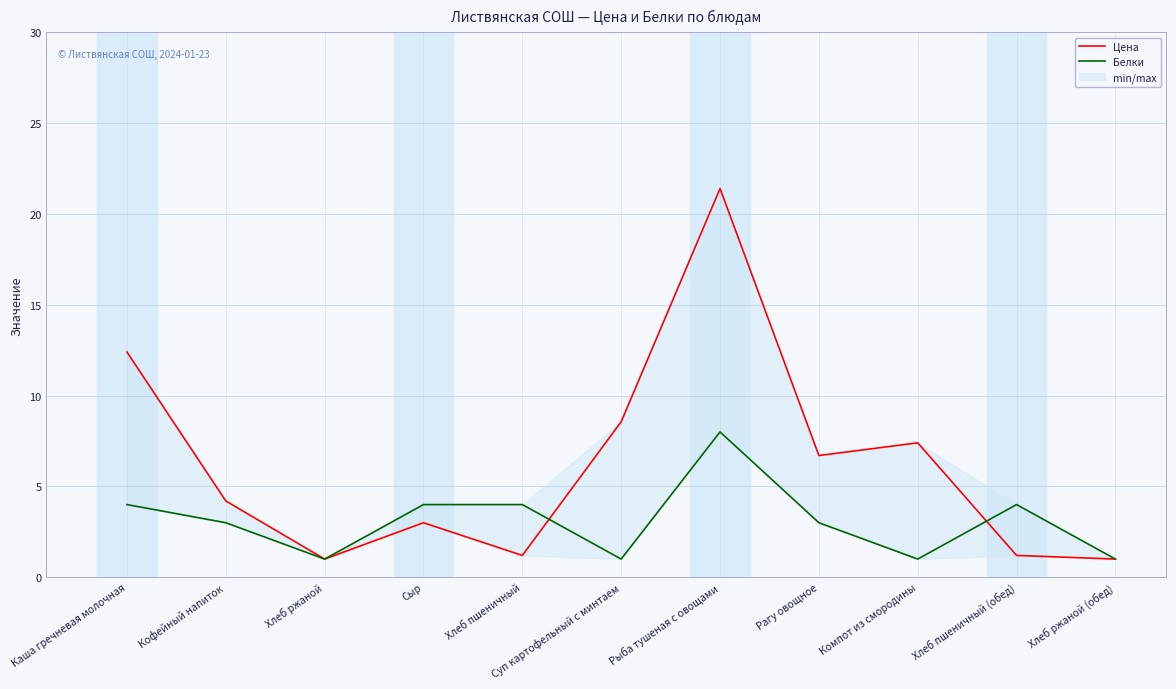

Where is the first local minimum for Цена?

Хлеб ржаной